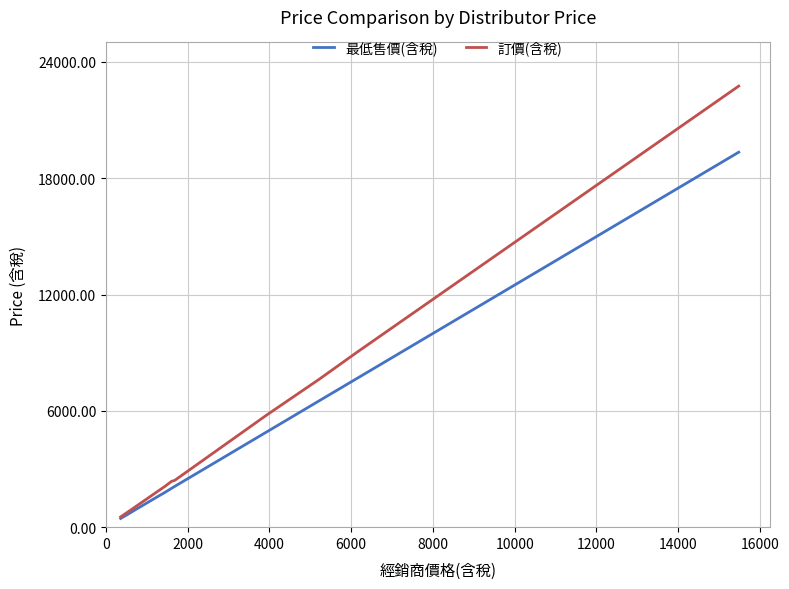

Is it true that 最低售價(含稅) equals 3015 at 13?

False